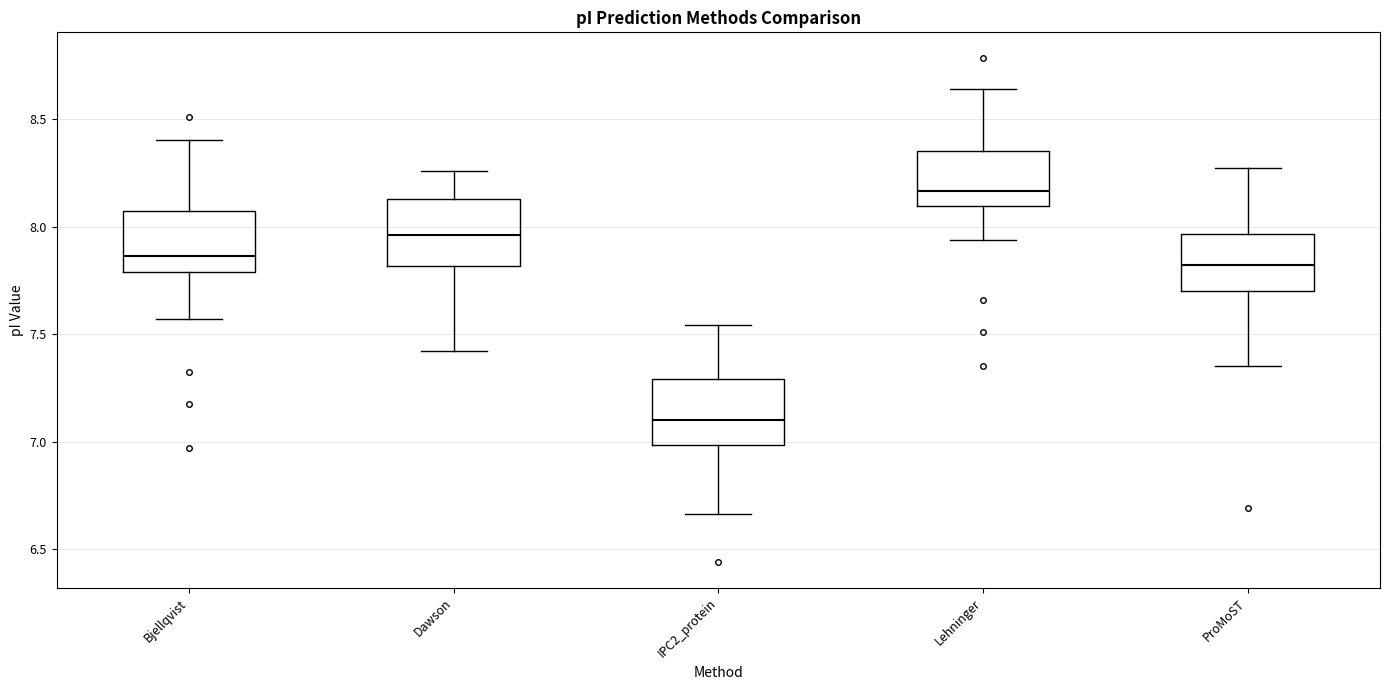

Which box's median line is the highest?

Lehninger